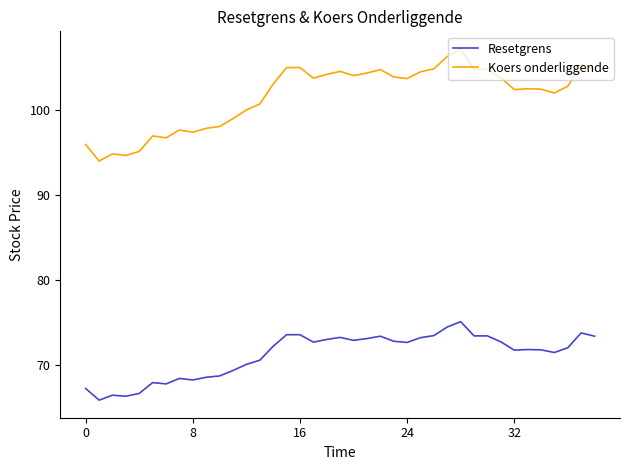

What is the average value of the Koers onderliggende series?

101.7